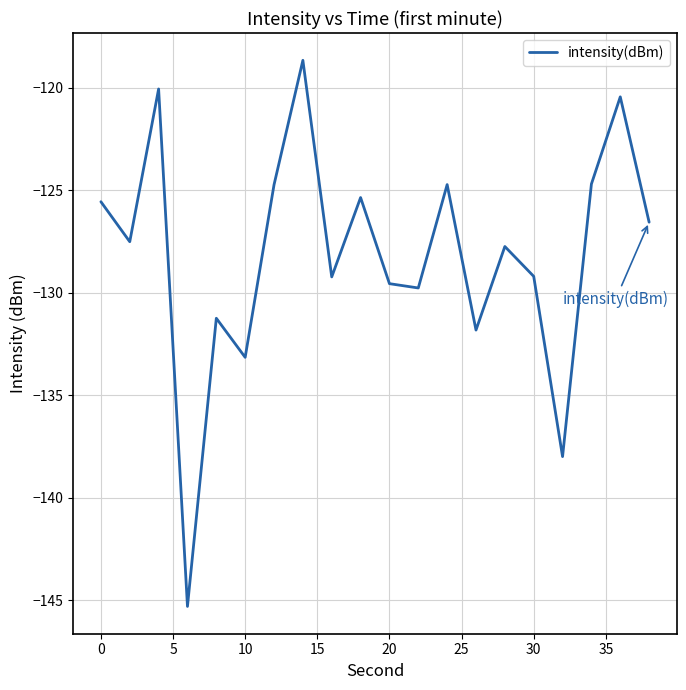

Does the chart display data point markers on the line(s)?

No